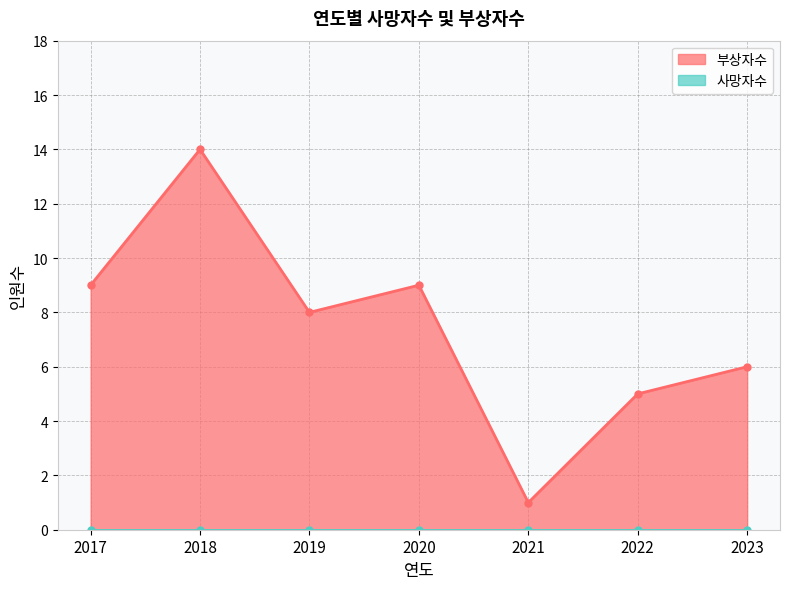

What is the value of the 7th point from the left?

6